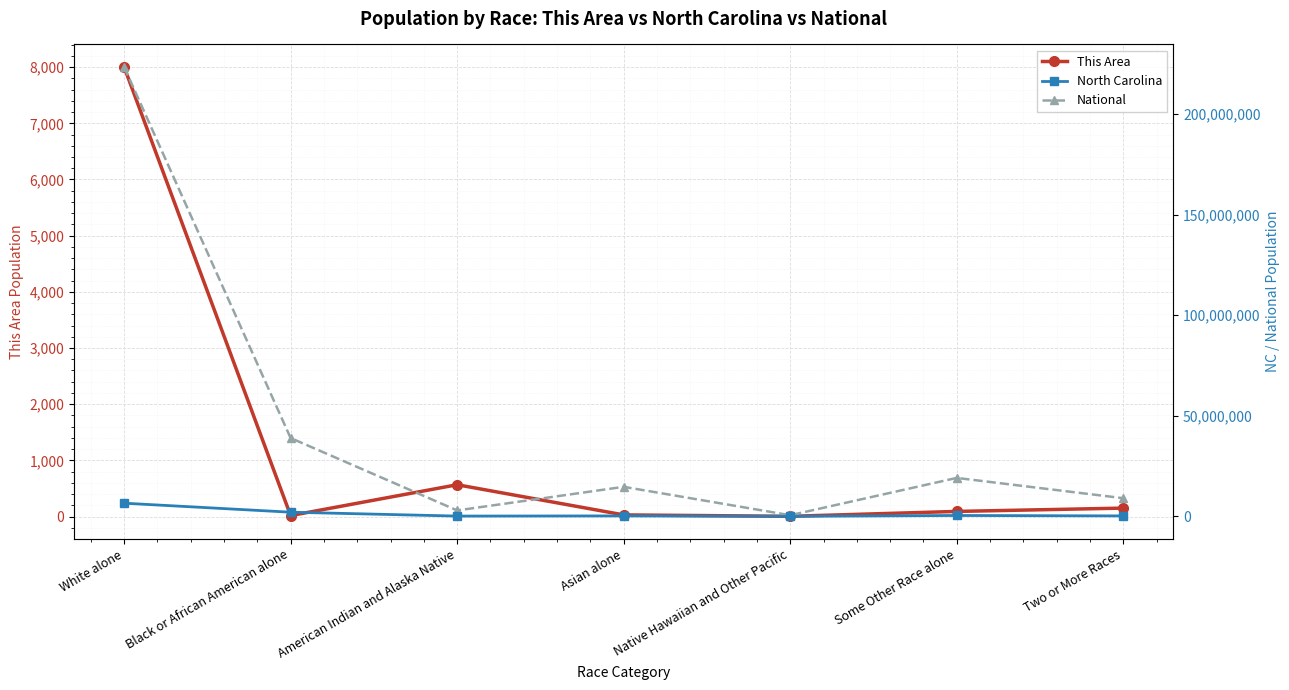

At how many categories does at least one series exceed 23295301?

2